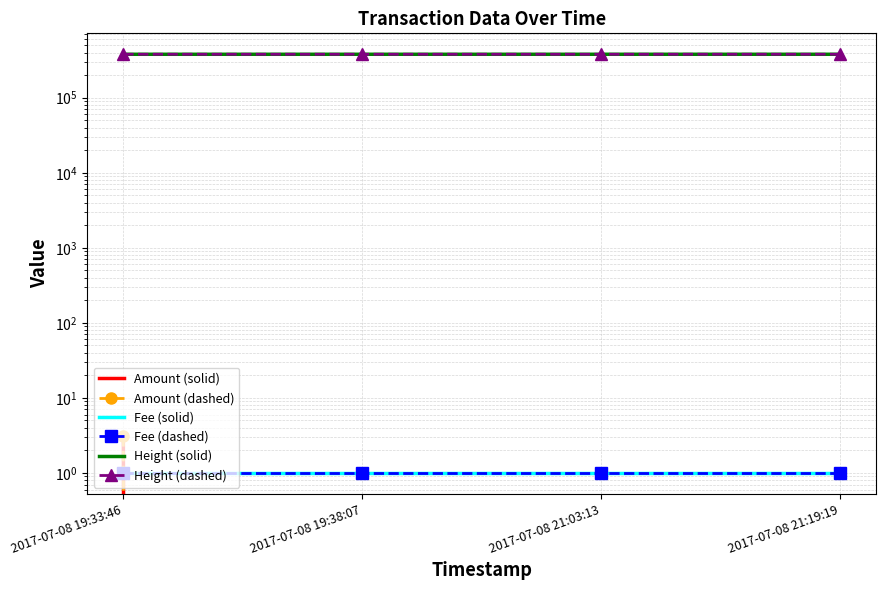

True or false: Height (dashed) has more than 0 points higher than both neighbors.

False